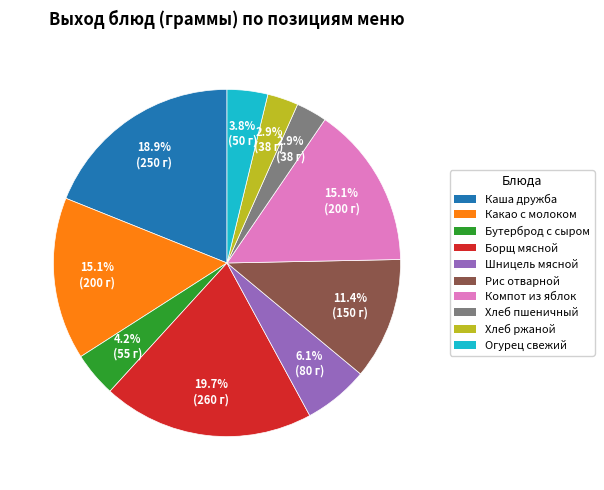

Is there any slice that represents more than half of the pie?

No